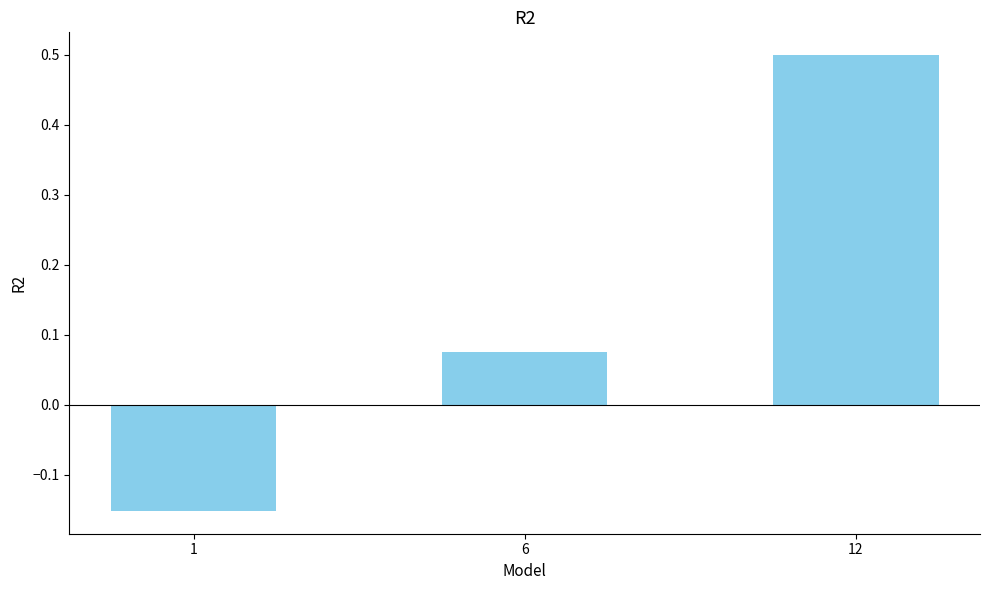

At which label is the value closest to 0?

6